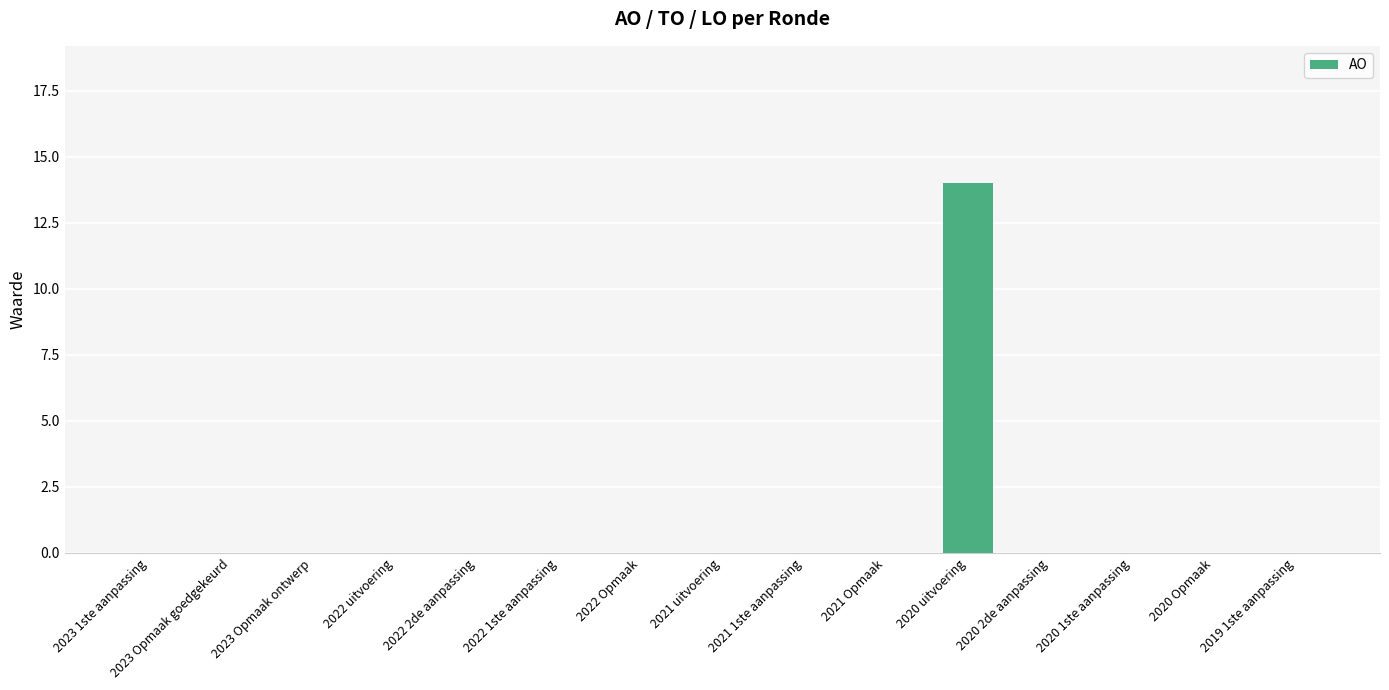

Is it true that the value at 2020 2de aanpassing is -5?

False